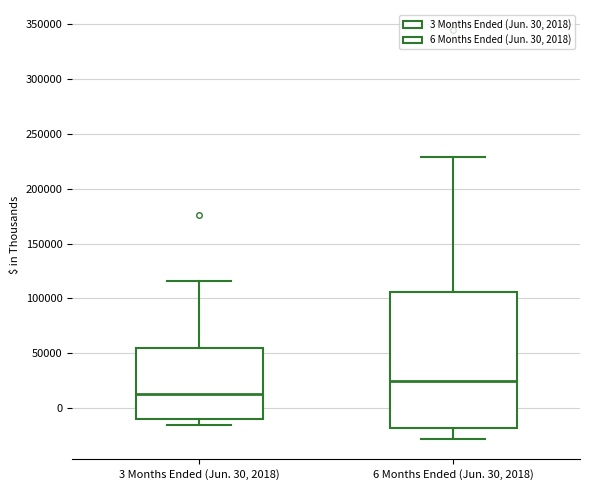

Reading left to right, transcribe this box plot: for each box, give where its median line is, the range the box spans, and where its two whiskers end, as read against the y-axis. The values are not printed on the chart, so give them approximately, as read against the axis.

3 Months Ended (Jun. 30, 2018): median 10000, box -10000 to 55000, whiskers -15000 to 115000
6 Months Ended (Jun. 30, 2018): median 25000, box -20000 to 105000, whiskers -30000 to 230000